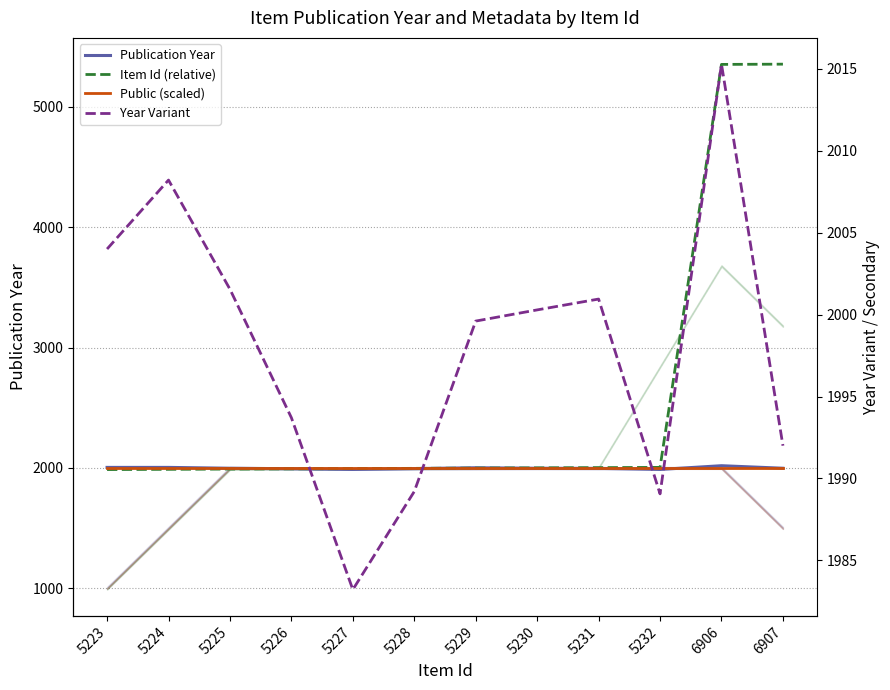

How many times do Item Id (relative) and Year Variant cross each other?

3